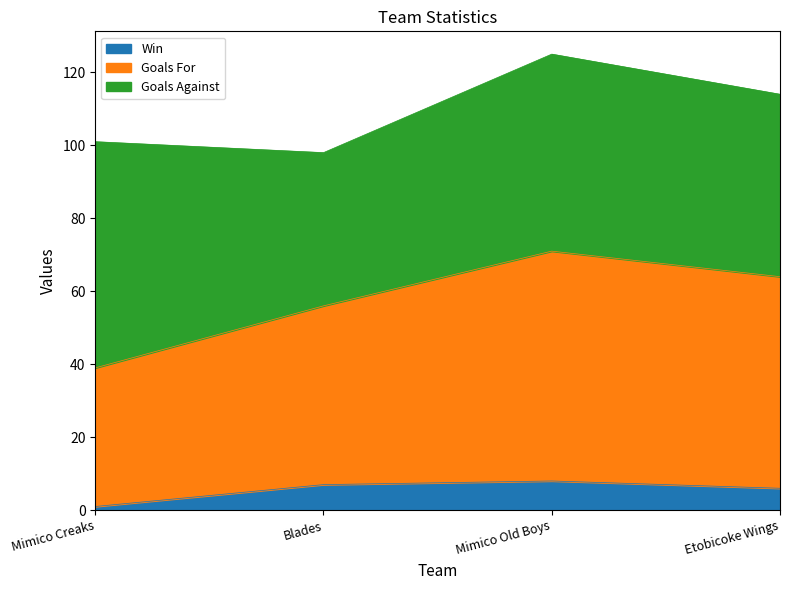

At which category is the sum across all series the highest?

Mimico Old Boys